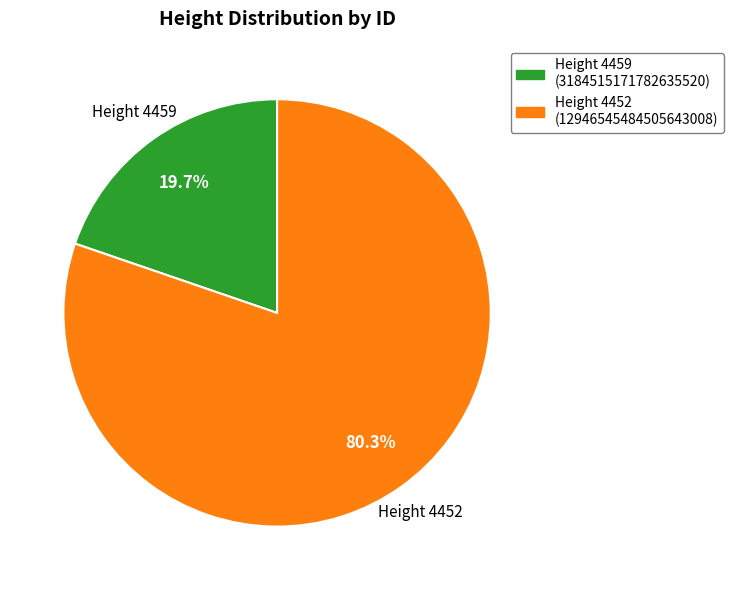

How much of the chart is everything except Height 4452?

19.7%